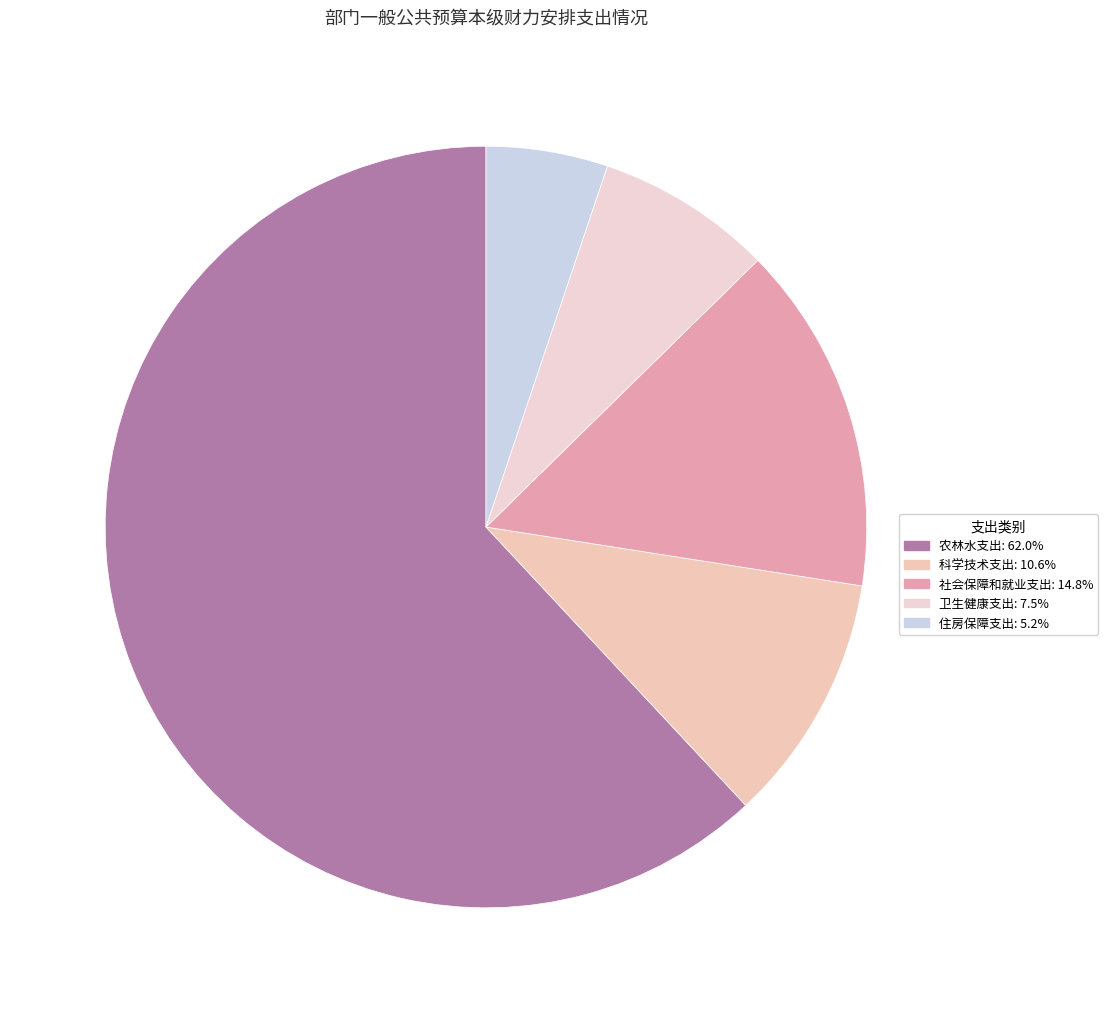

Which has a higher value, 社会保障和就业支出 or 科学技术支出?

社会保障和就业支出